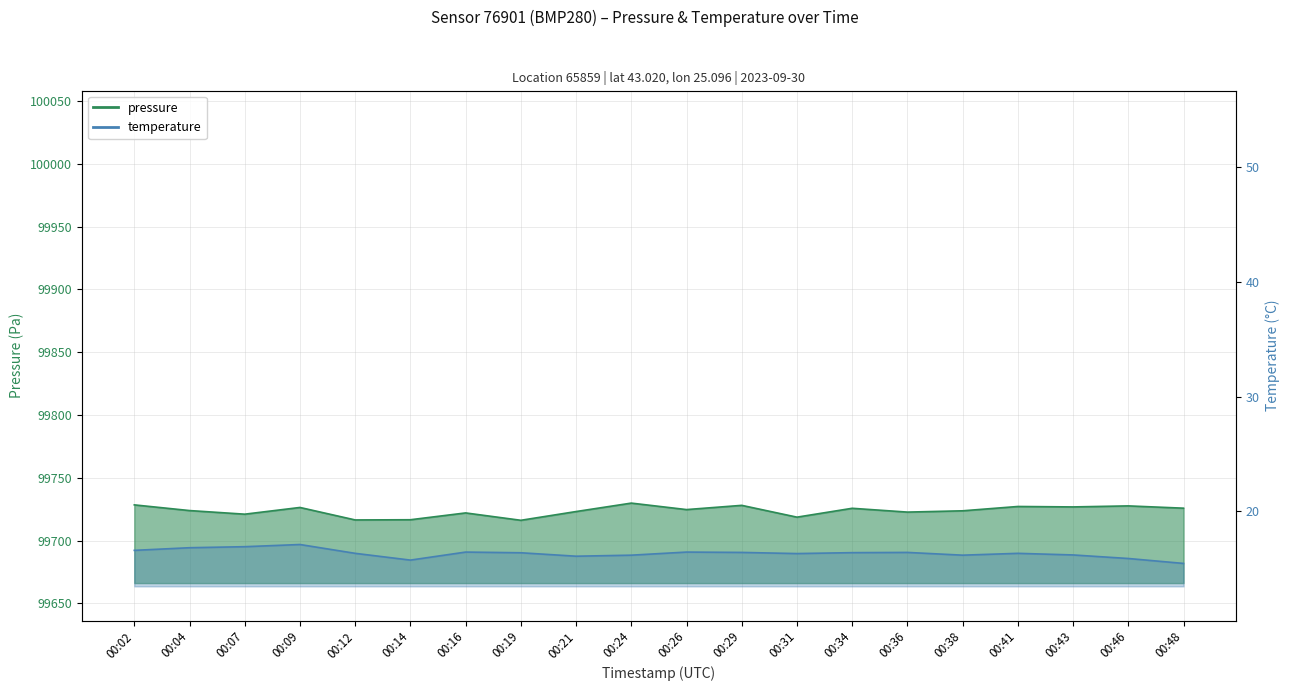

What is the approximate value of temperature at 00:26?

16.4